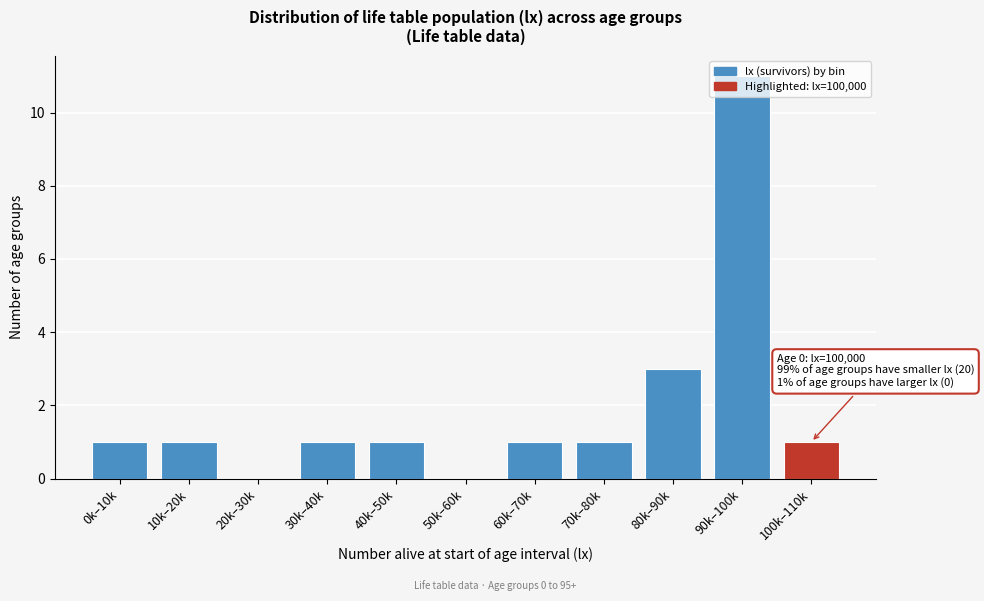

What is the change in value from 50k–60k to 70k–80k?

+1